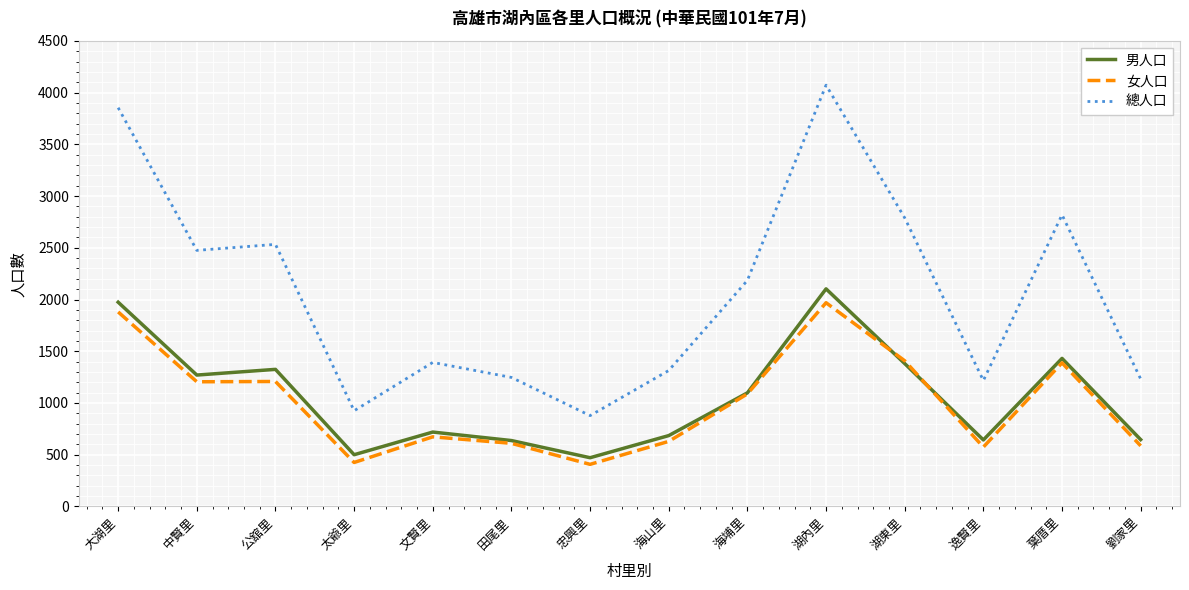

True or false: 男人口 has a value of 411 at 文賢里.

False